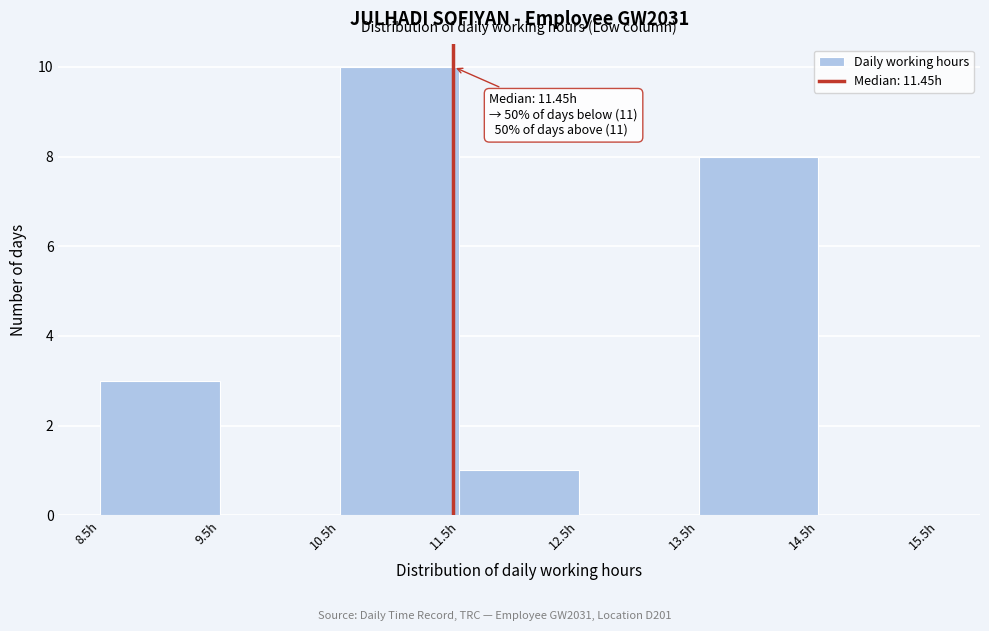

Over which range of the x-axis is the bar tallest?

10.5 to 11.5